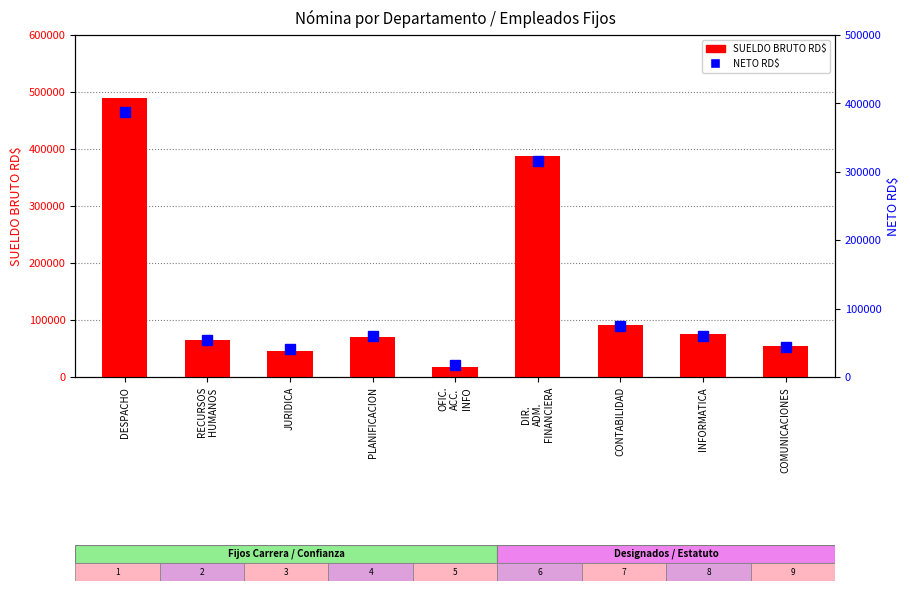

True or false: SUELDO BRUTO RD$ has a value of 75000.0 at INFORMATICA.

True